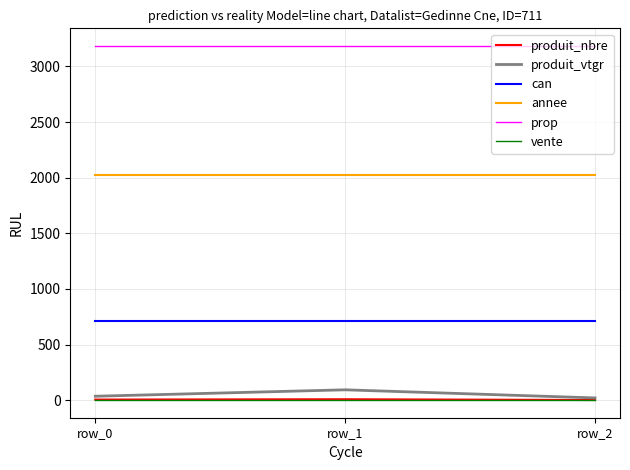

What is the maximum value shown in the chart?

3184.0